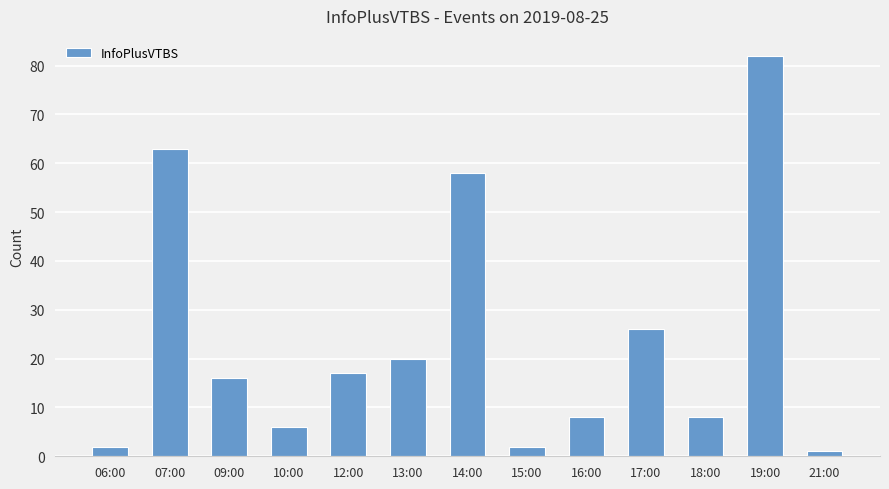

What is the average value?

24